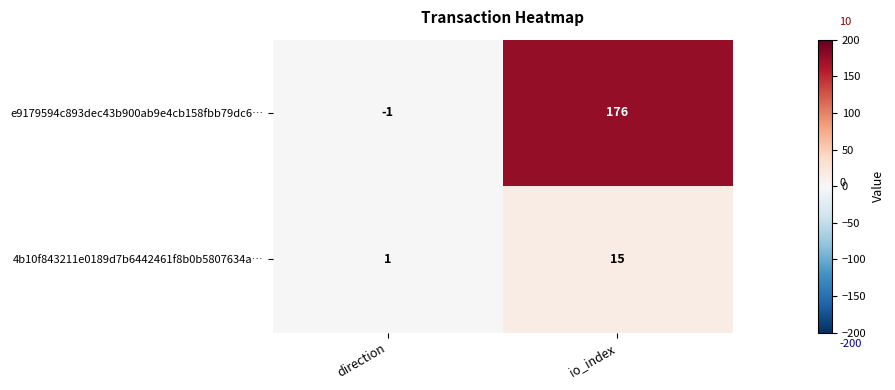

Rank the series by their average value, from highest to lowest.

e9179594c893dec43b900ab9e4cb158fbb79dc6…, 4b10f843211e0189d7b6442461f8b0b5807634a…